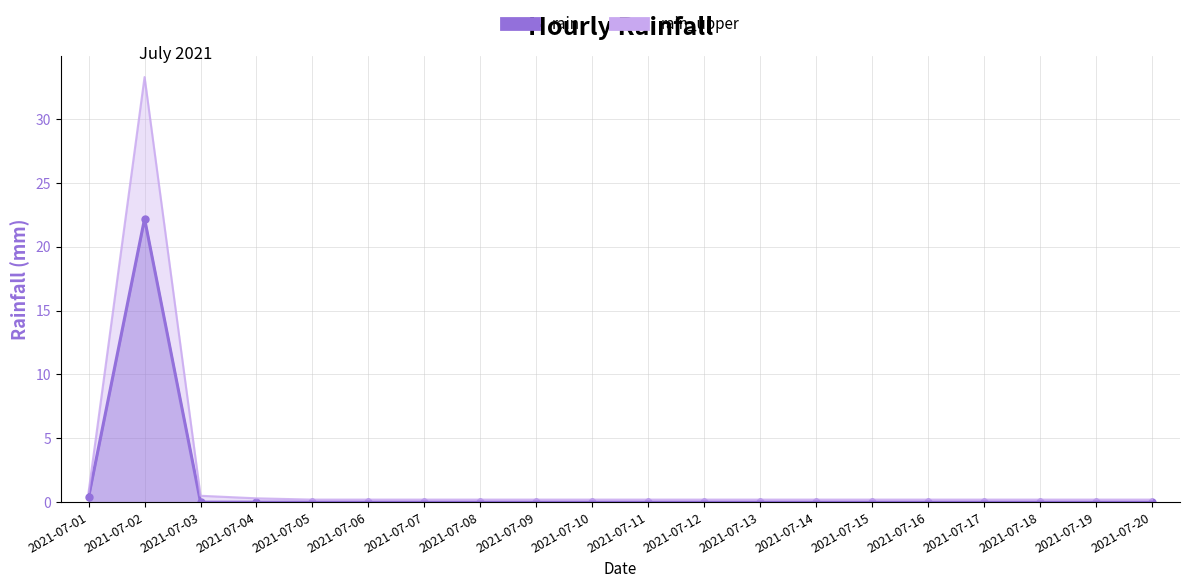

At which category does rain reach its first local peak?

2021-07-02